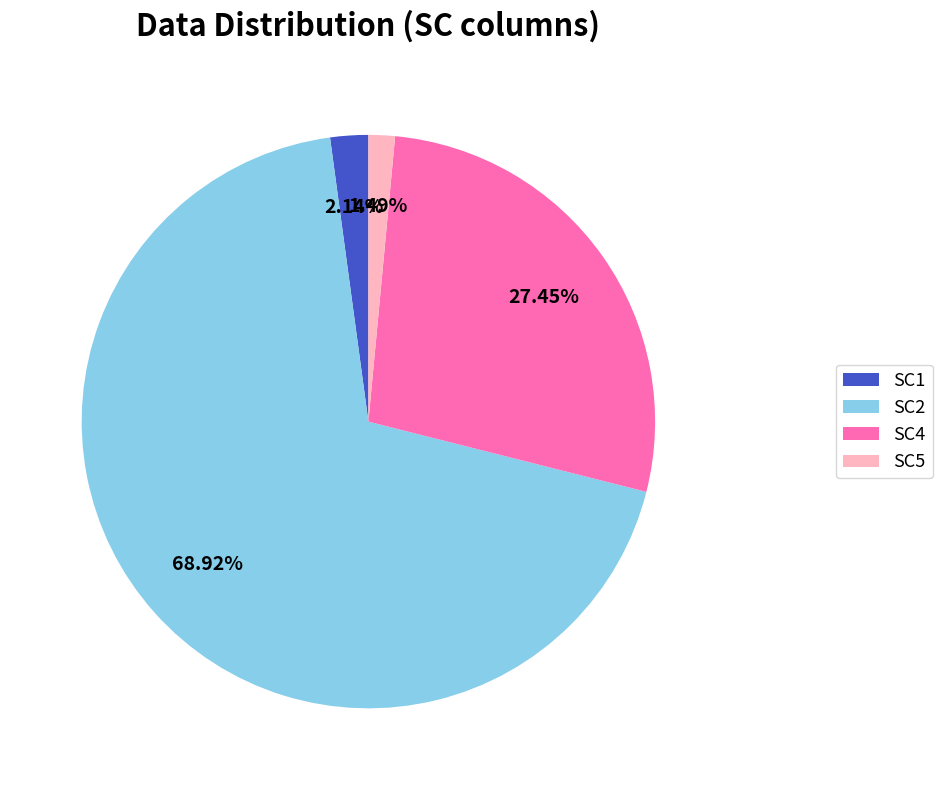

Which has a higher value, SC2 or SC4?

SC2